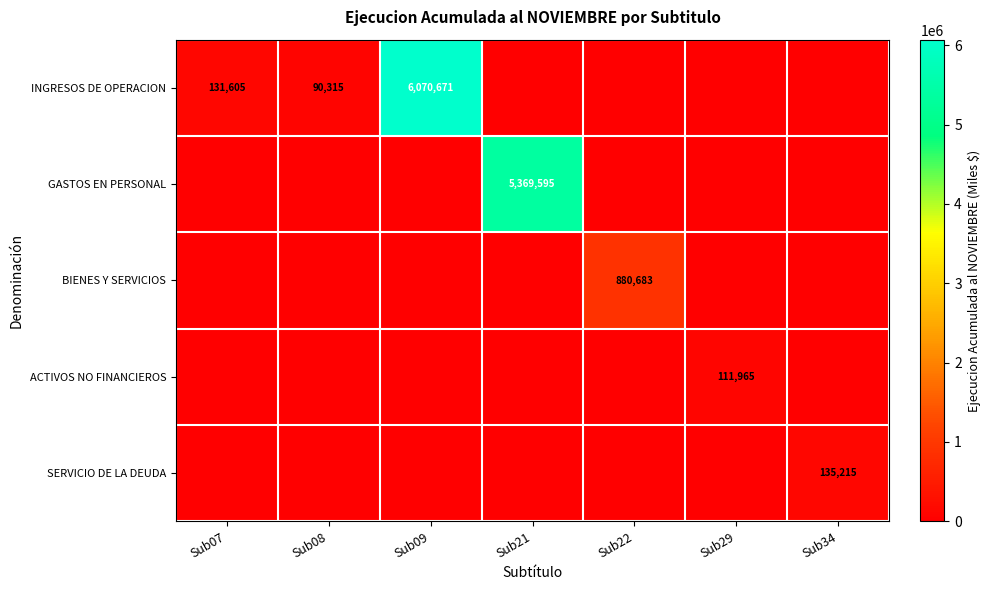

What is the maximum value shown in the chart?

6070671